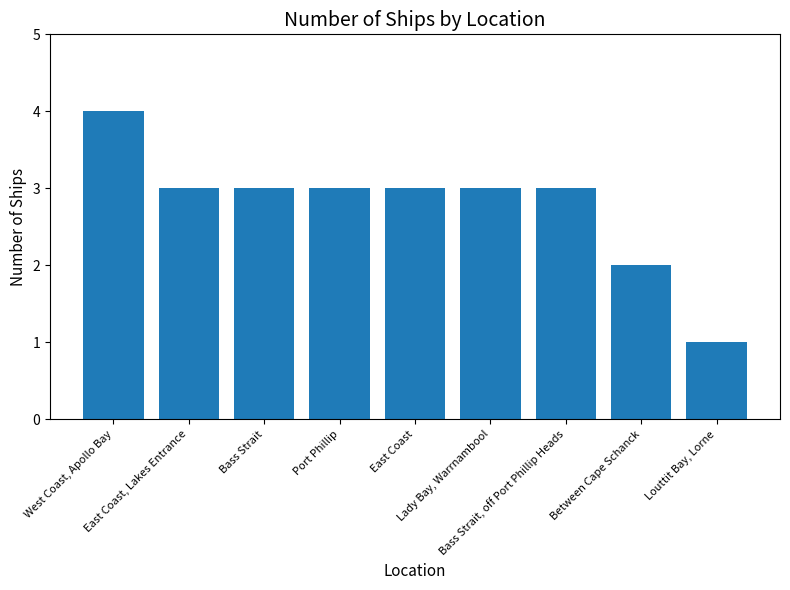

What is the maximum value shown in the chart?

4